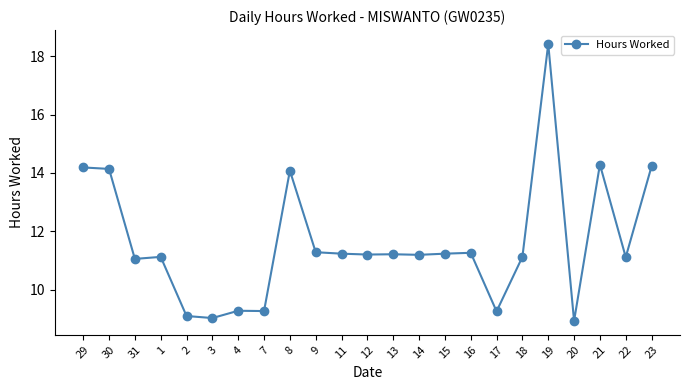

What position from the right is 15?

9